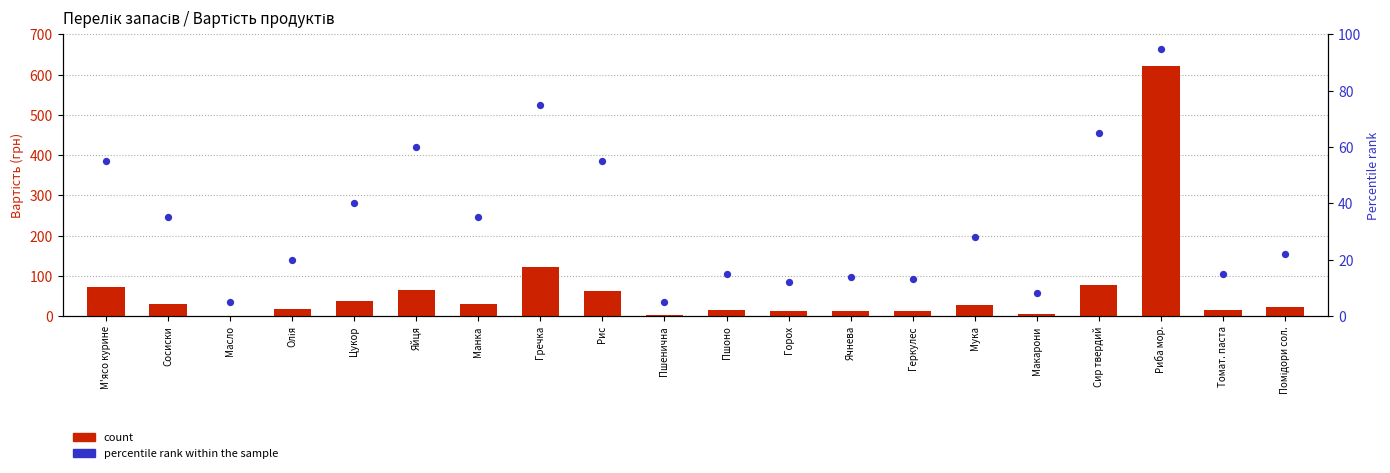

Is the value of percentile rank within the sample at Гречка greater than the value of count at Томат. паста?

Yes